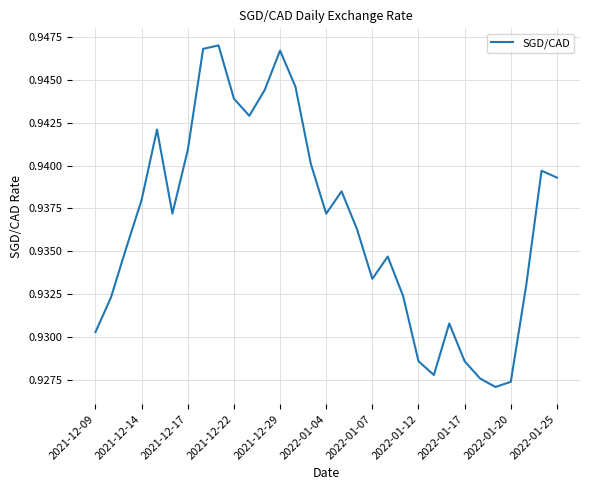

The value at 2022-01-04 is 0.5. True or false?

False